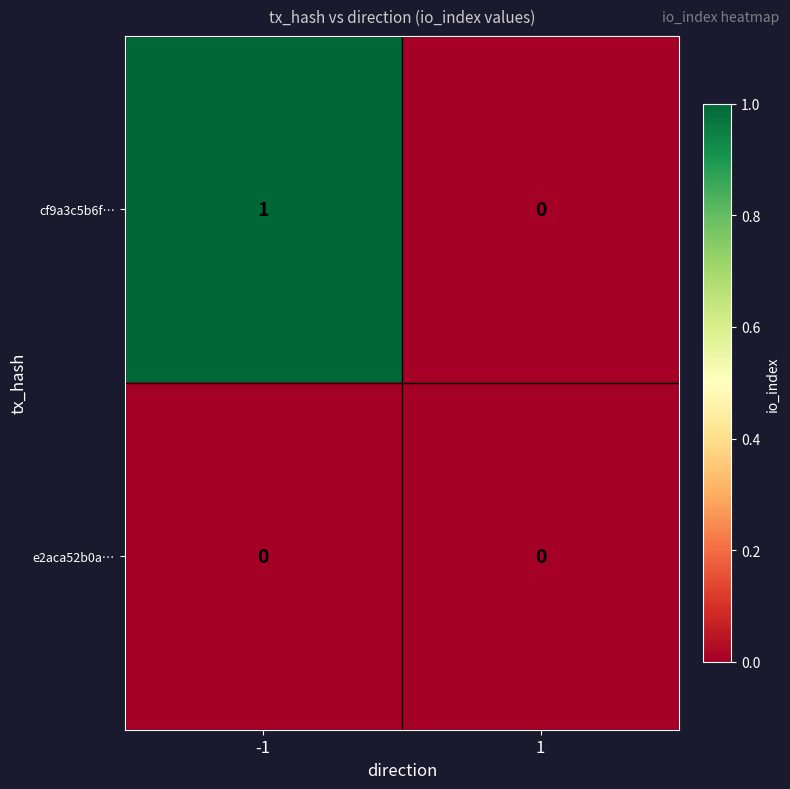

Which series has the largest range (max minus min)?

cf9a3c5b6f…